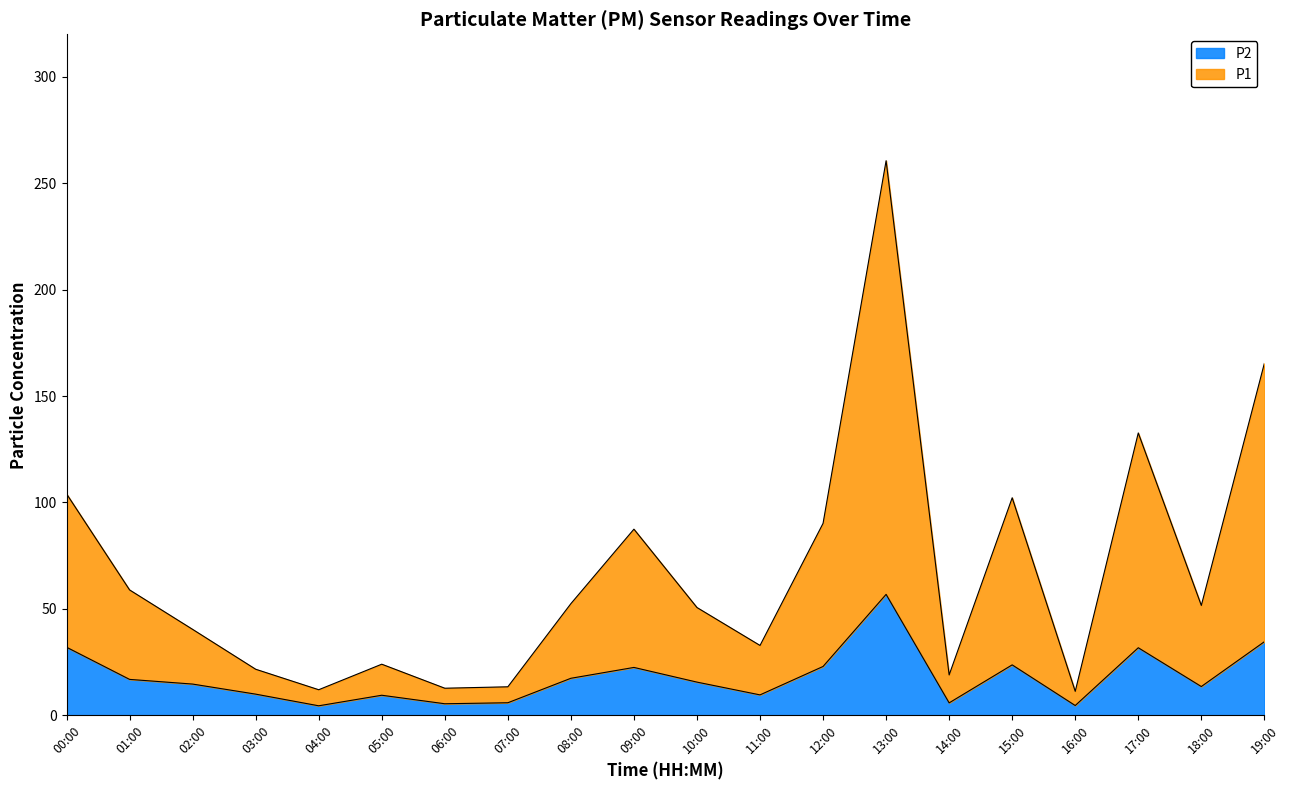

Rank the series by their average value, from lowest to highest.

P2, P1